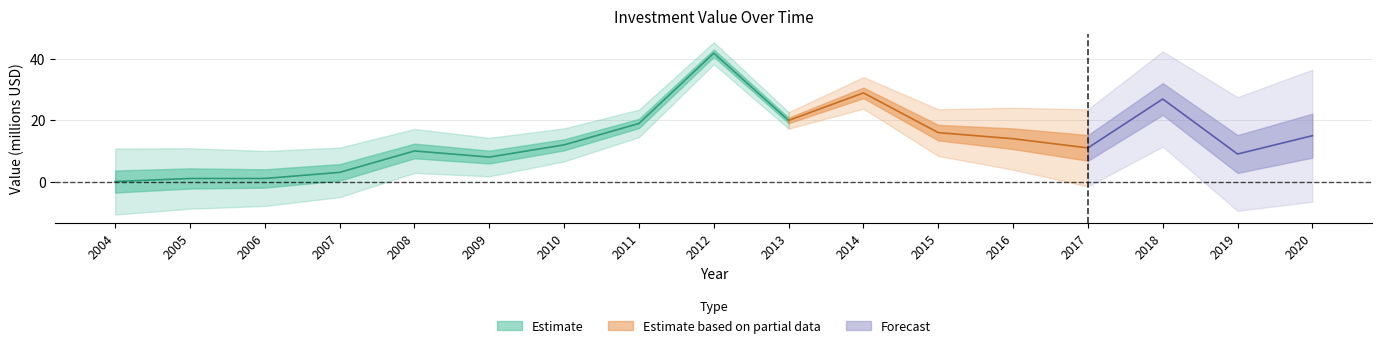

Where is the first local minimum?

2009